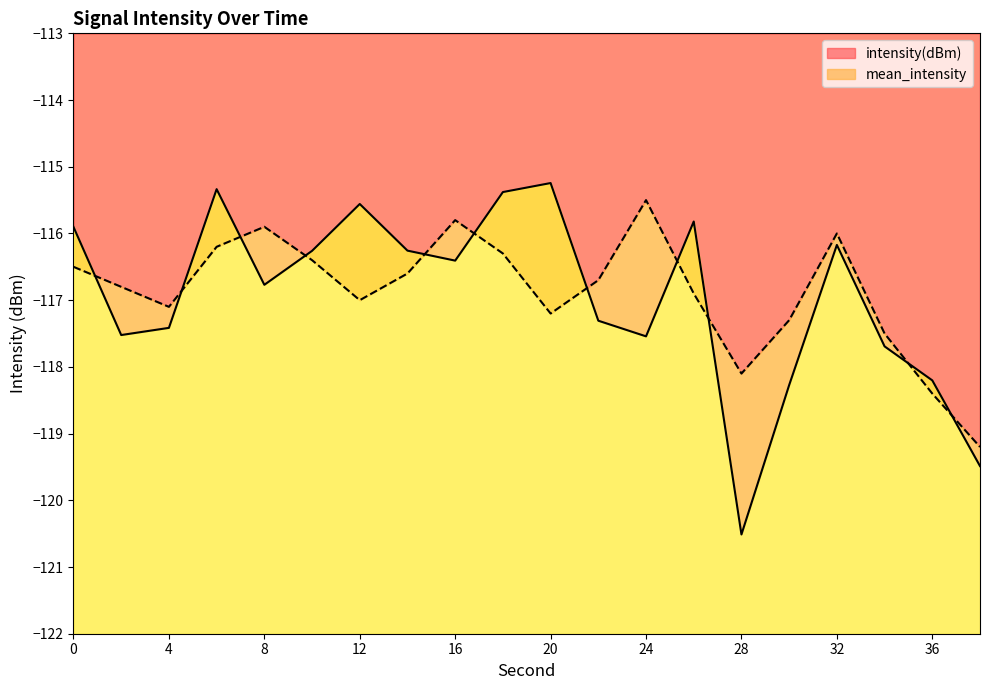

What is the difference between the intensity(dBm) values at 0 and 14?

0.4